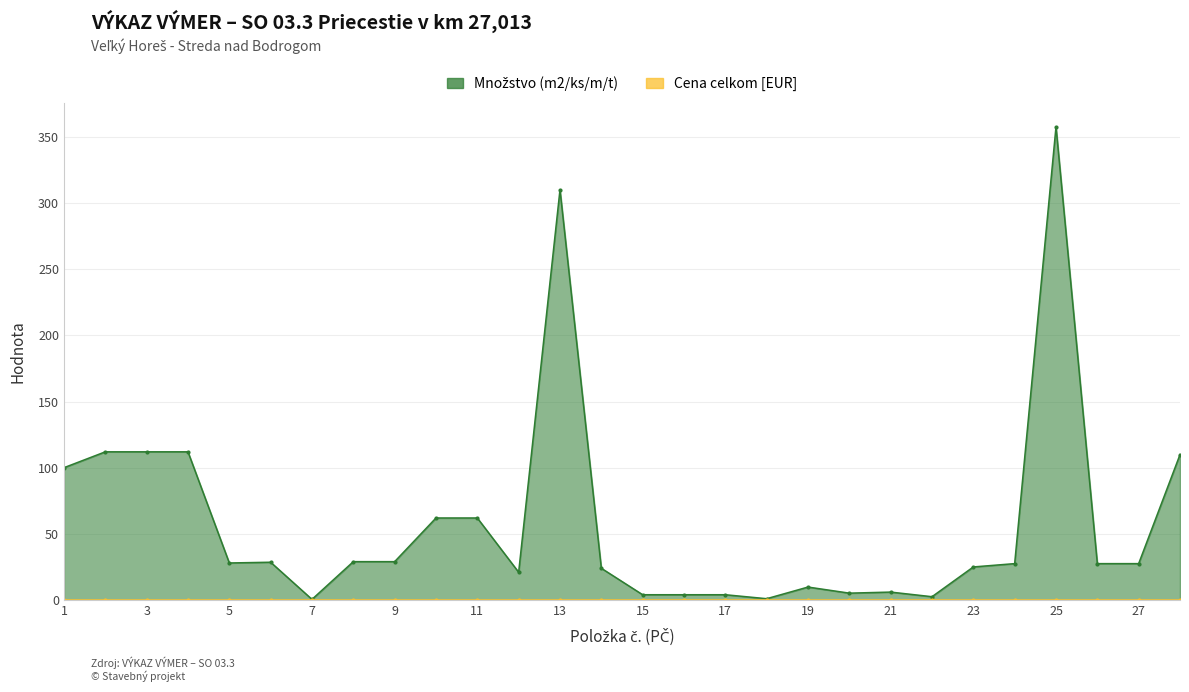

What is the difference between the values at 23 and 4?

87.0